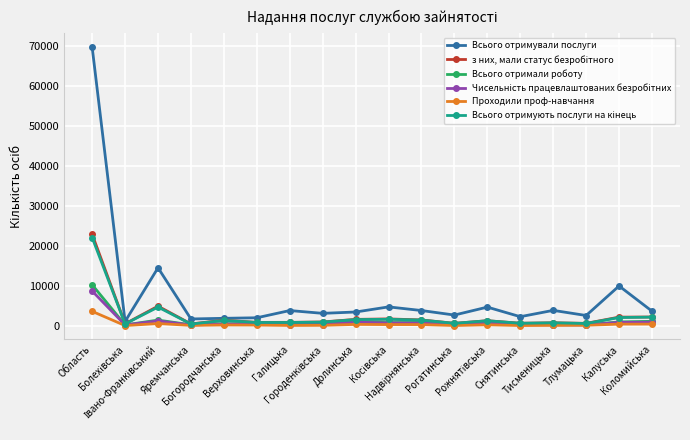

True or false: Проходили проф-навчання has more than 2 points higher than both neighbors.

True